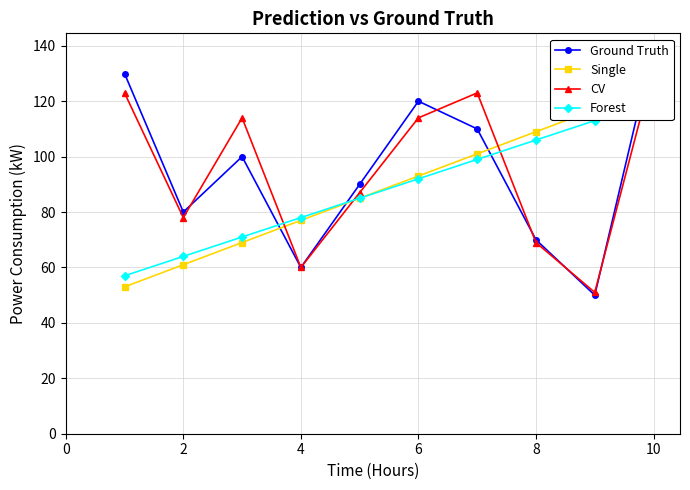

What is the average value of the CV series?

95